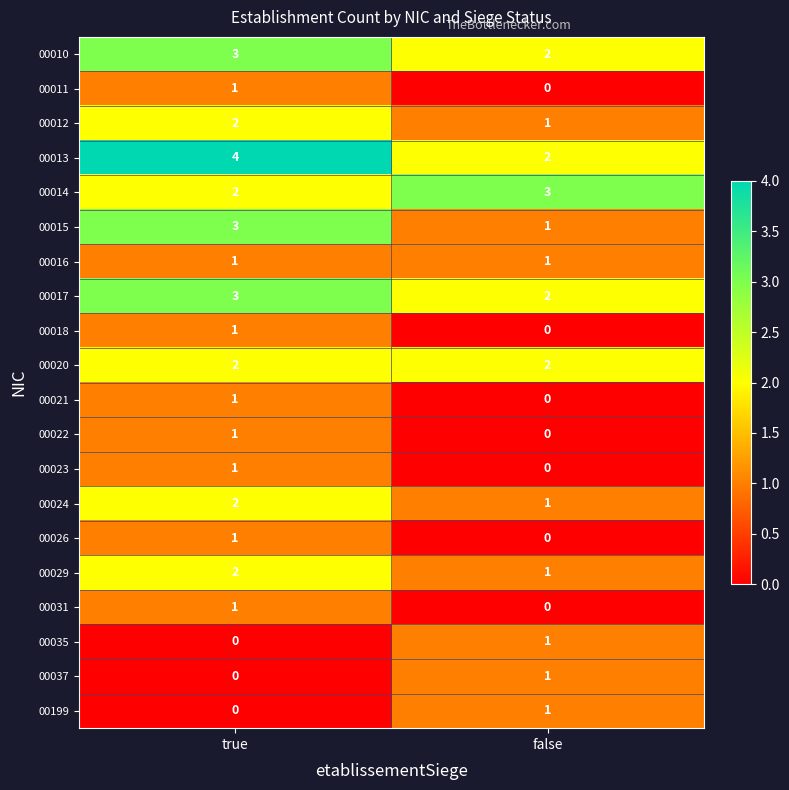

Is it true that 00016 equals 0 at true?

False